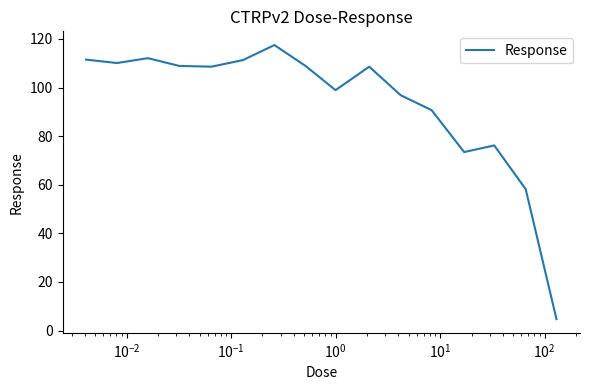

What is the minimum value shown in the chart?

4.7